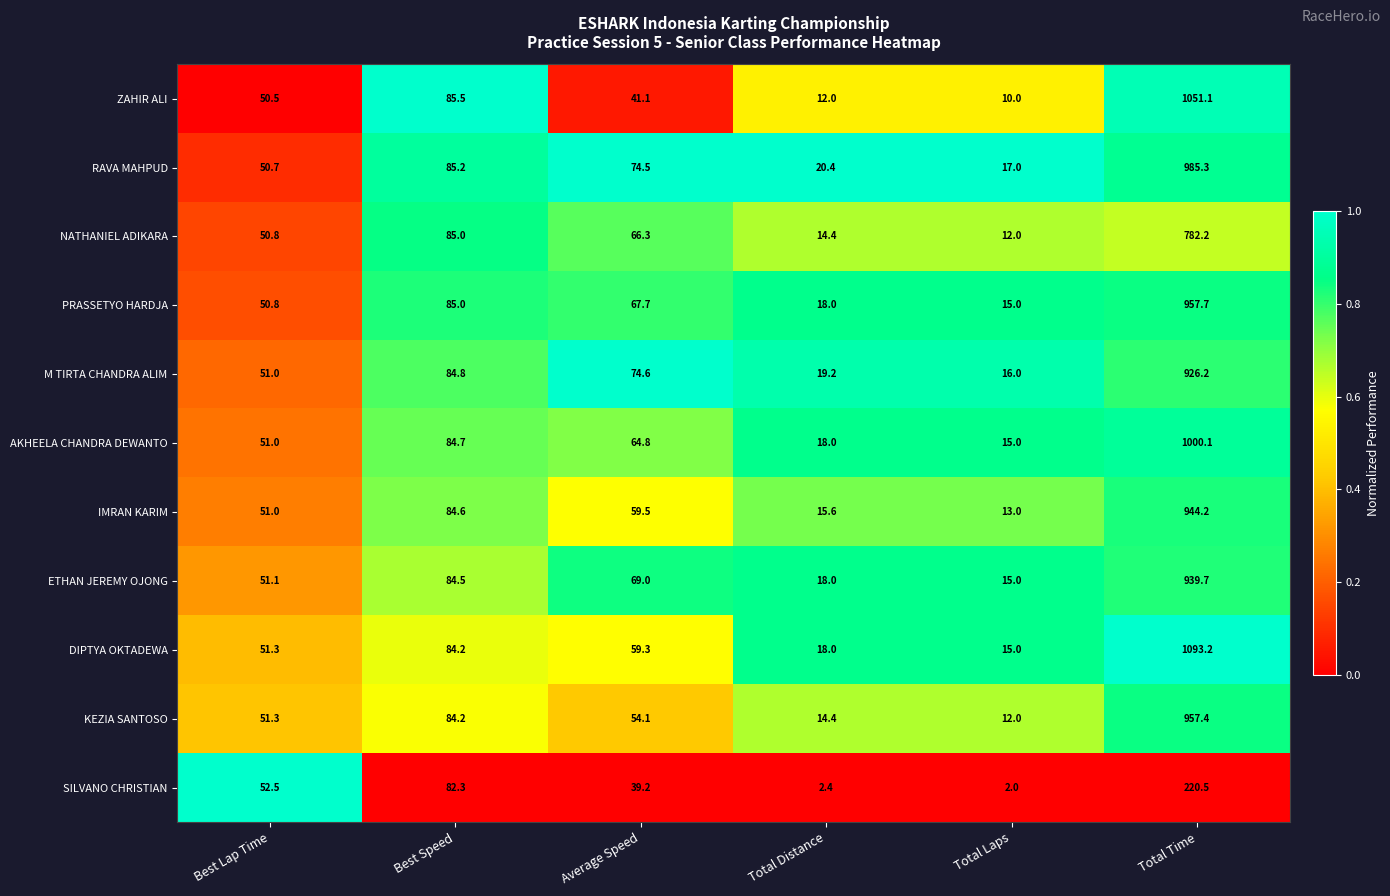

How many distinct data groups are displayed?

11